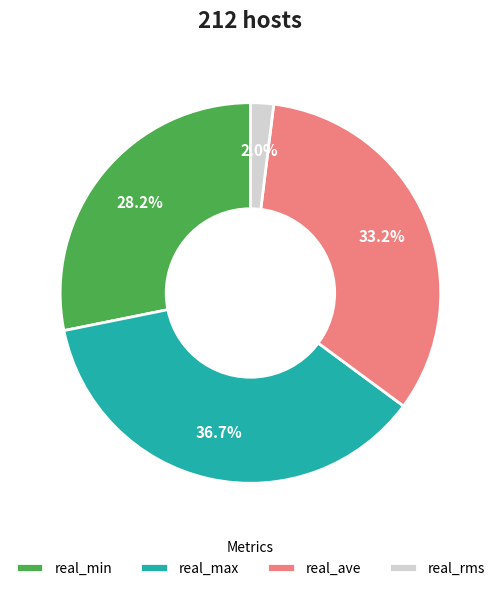

Which slice is the largest?

real_max